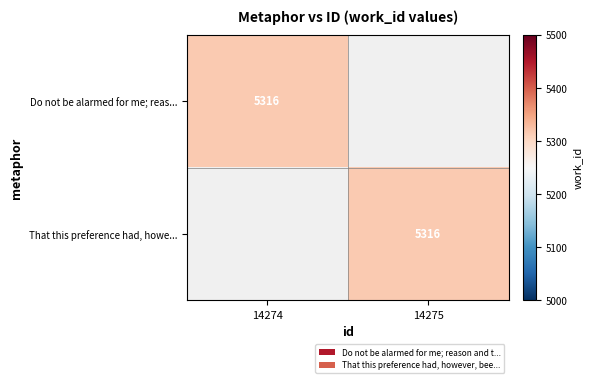

How many data points does each series have?

2